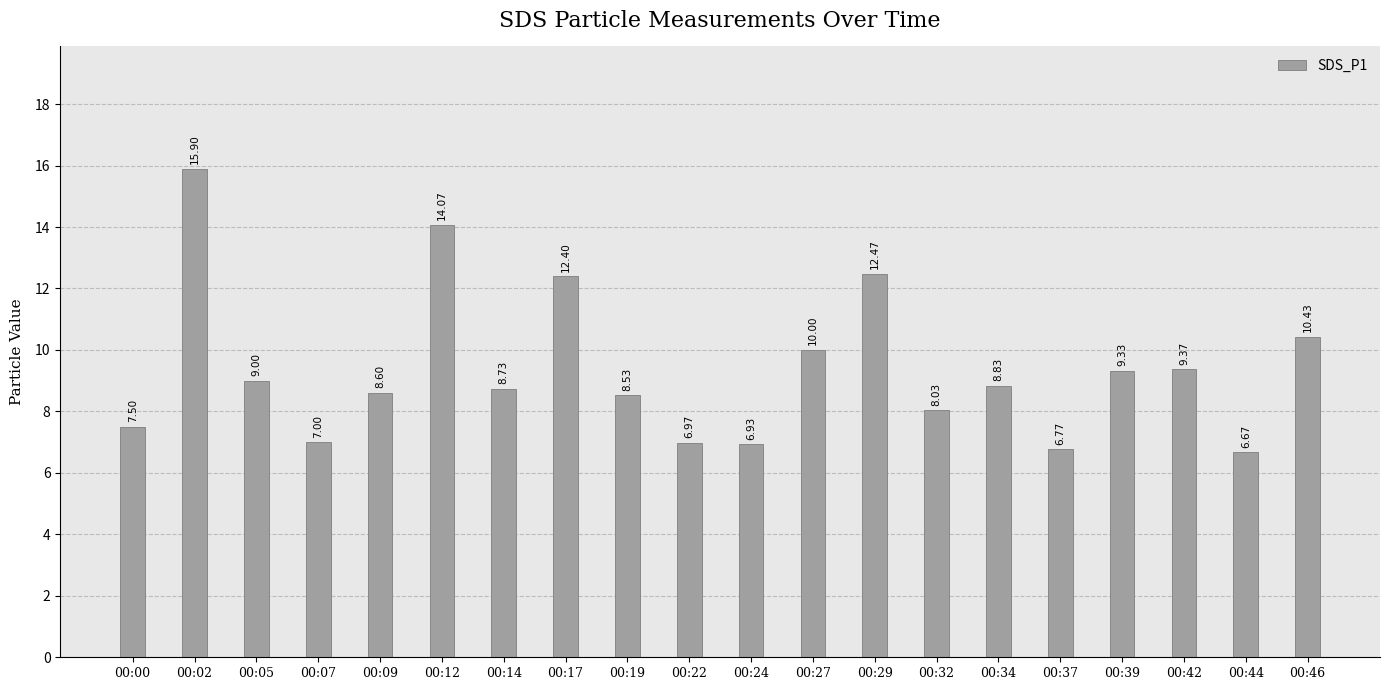

Rank the categories by value from highest to lowest.

00:02, 00:12, 00:29, 00:17, 00:46, 00:27, 00:42, 00:39, 00:05, 00:34, 00:14, 00:09, 00:19, 00:32, 00:00, 00:07, 00:22, 00:24, 00:37, 00:44